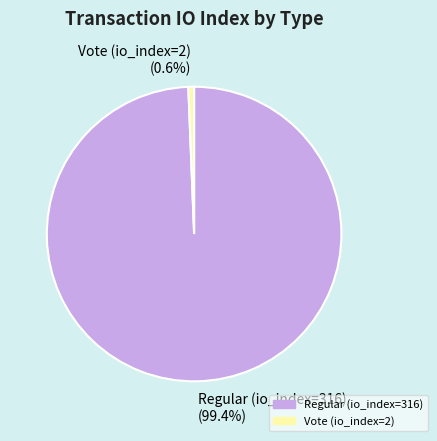

Which category accounts for the majority?

Regular (io_index=316)